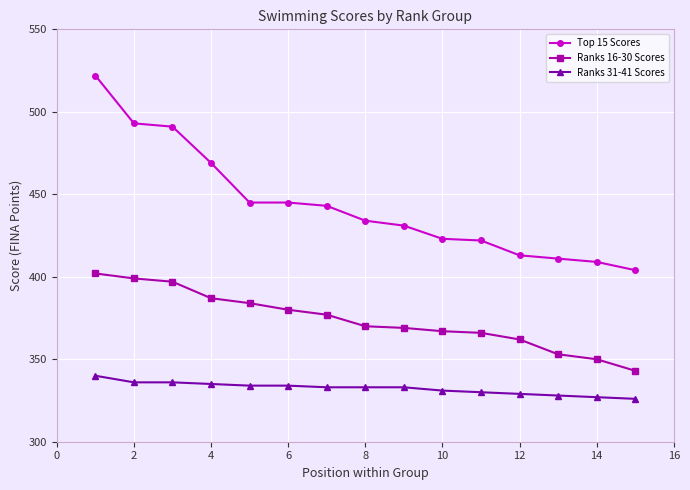

Which series has the largest total across all categories?

Top 15 Scores